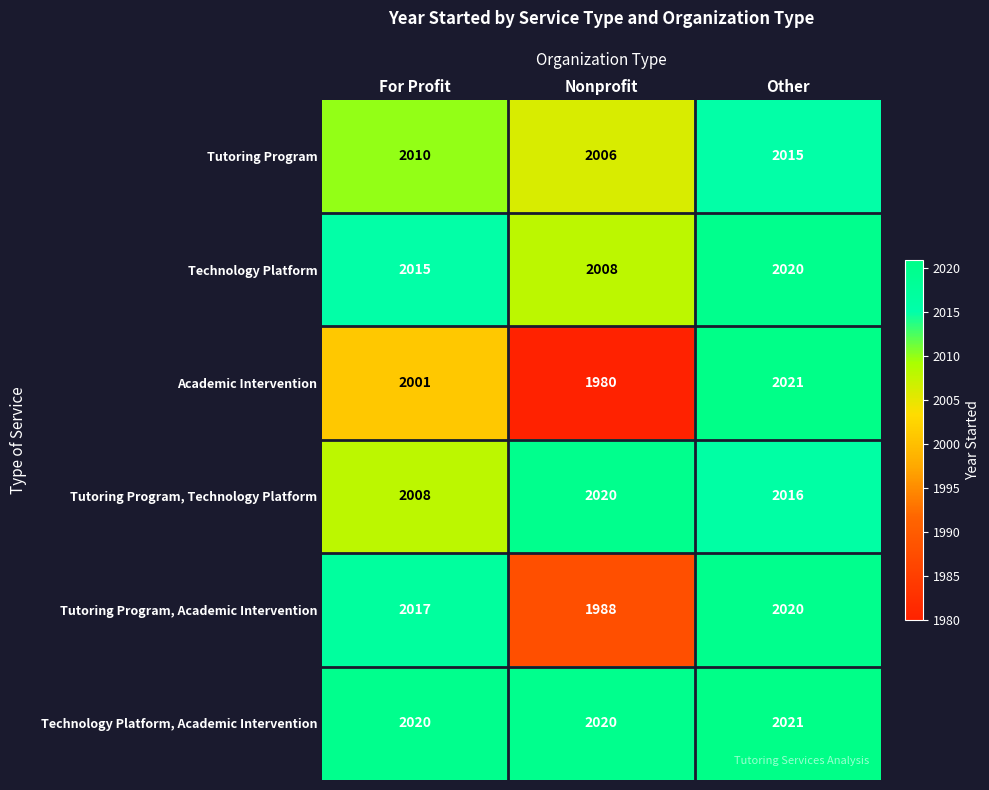

What is the spread (max minus min) of values at Nonprofit?

40